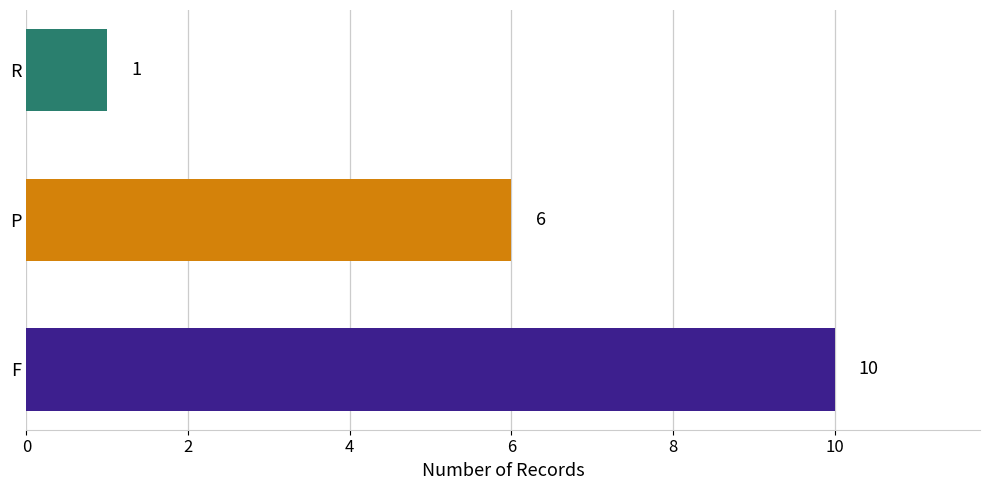

Count the number of categories in the chart.

3